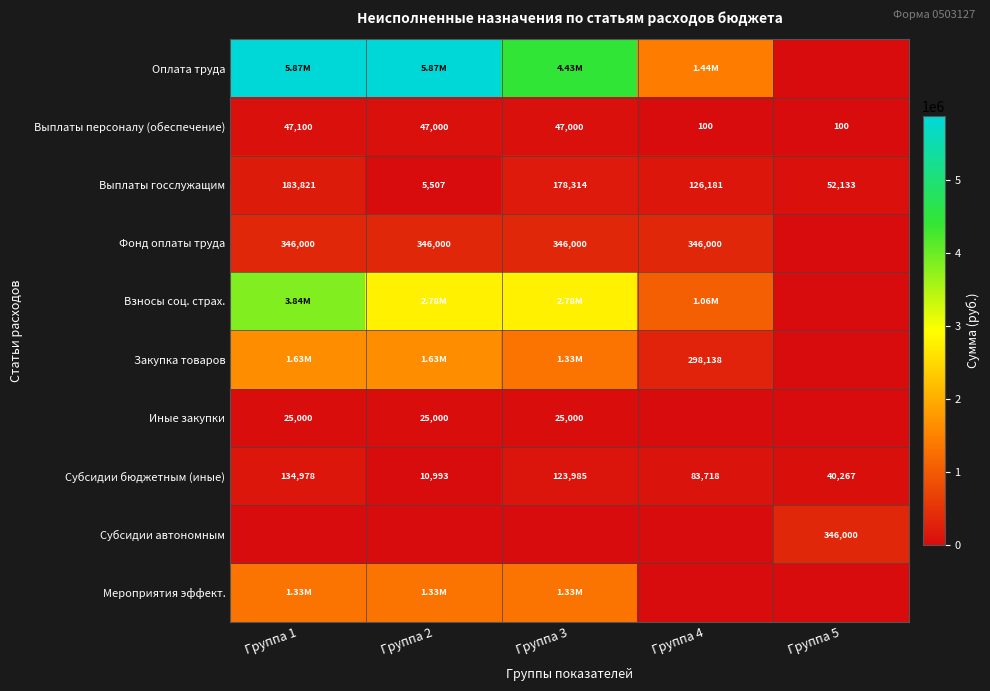

Which series has the largest total across all categories?

Оплата труда